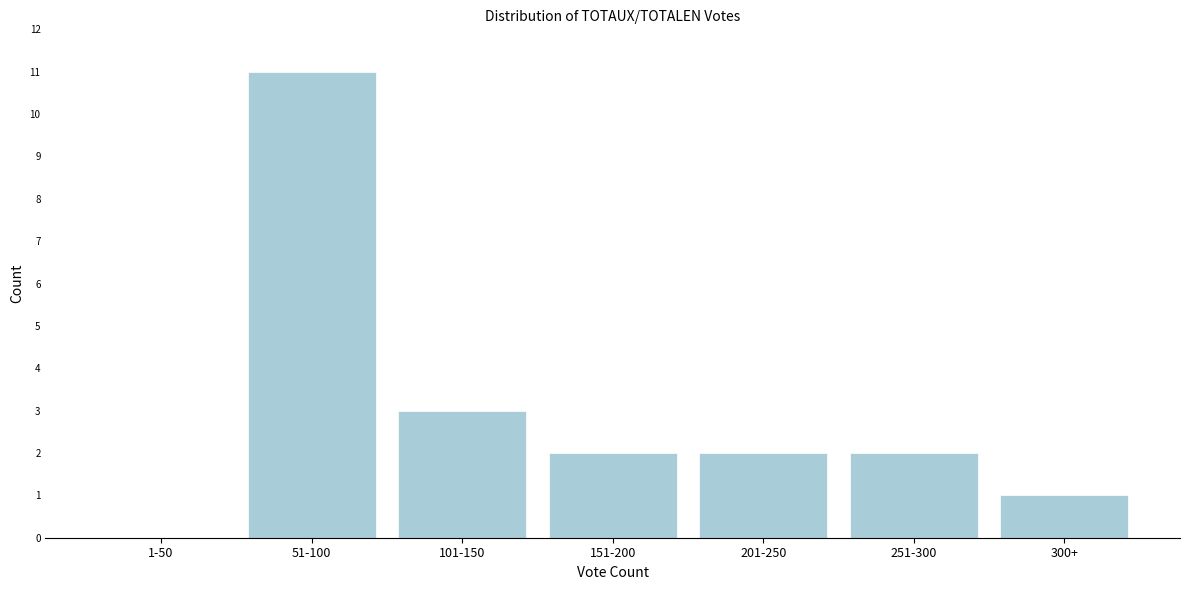

Reading left to right, list all the values displayed in this chart.

1-50=0	51-100=11	101-150=3	151-200=2	201-250=2	251-300=2	300+=1